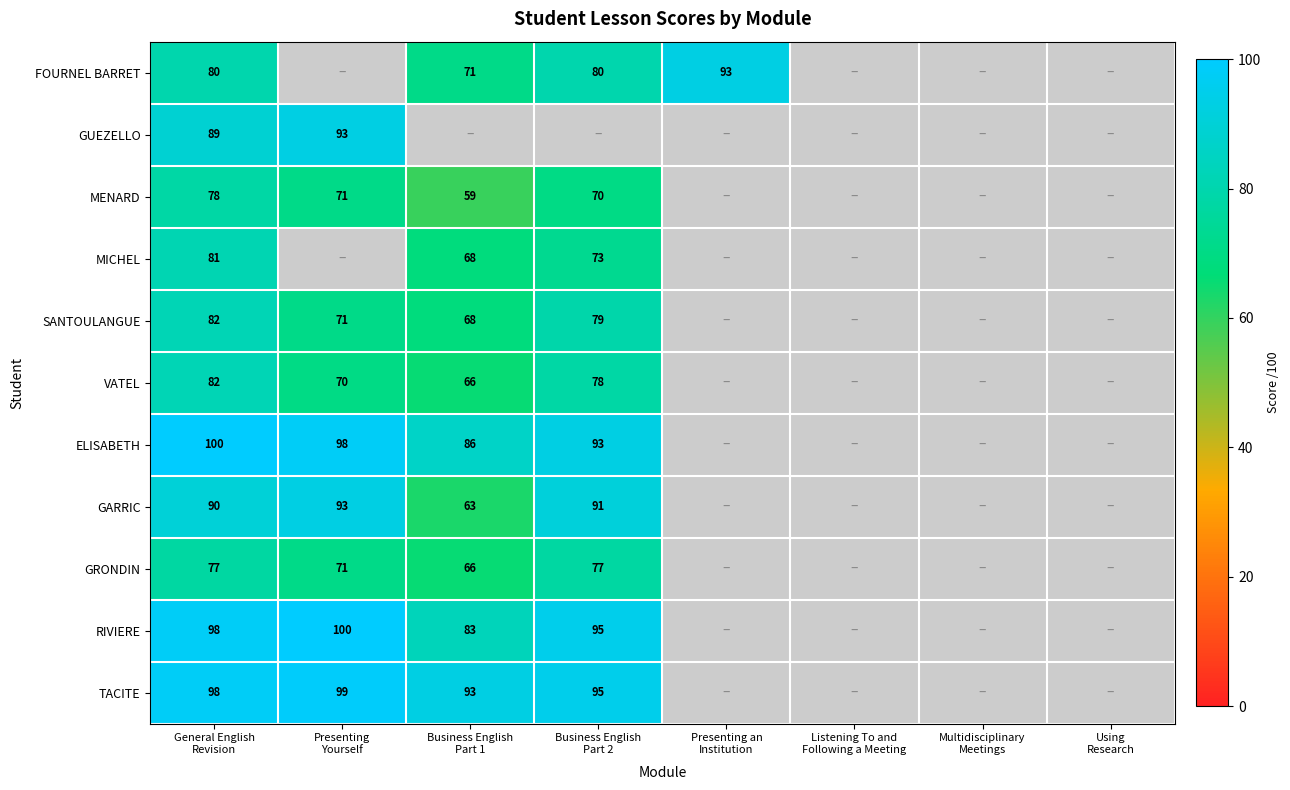

Where is ELISABETH nearest to the value 93?

Business English Part 2